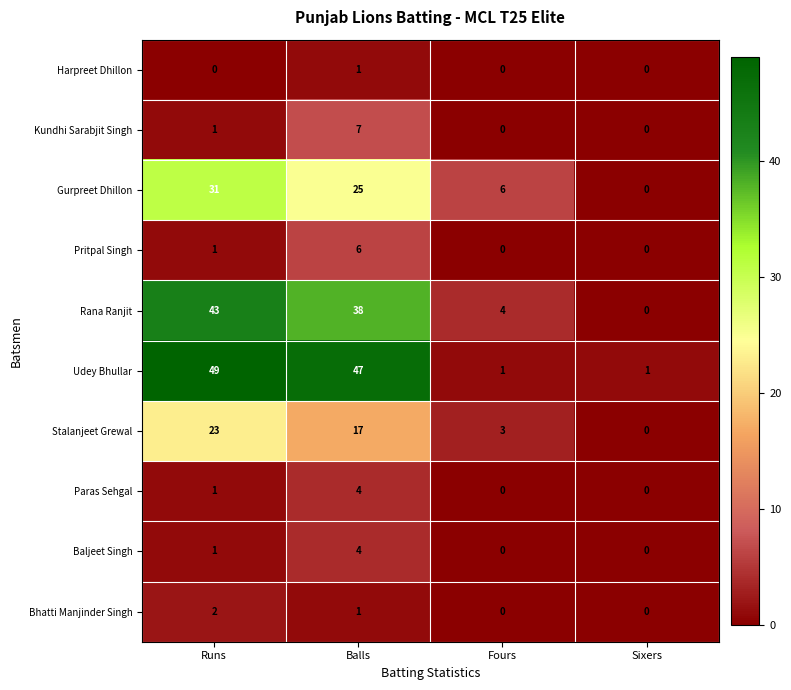

Between Runs and Fours, which series saw the biggest shift?

Udey Bhullar